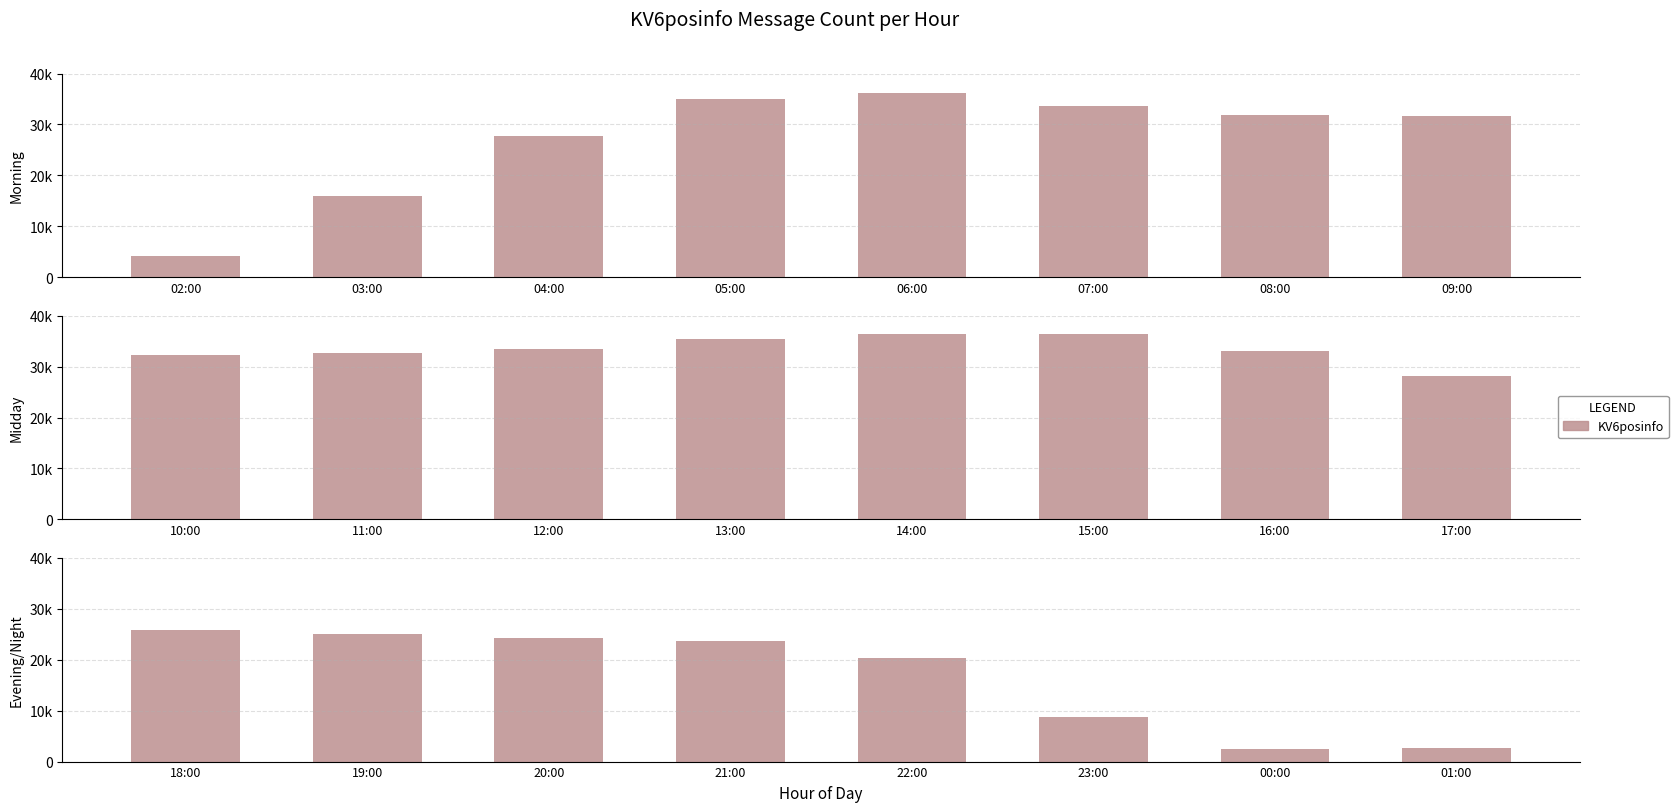

What is the smallest value displayed?

2441